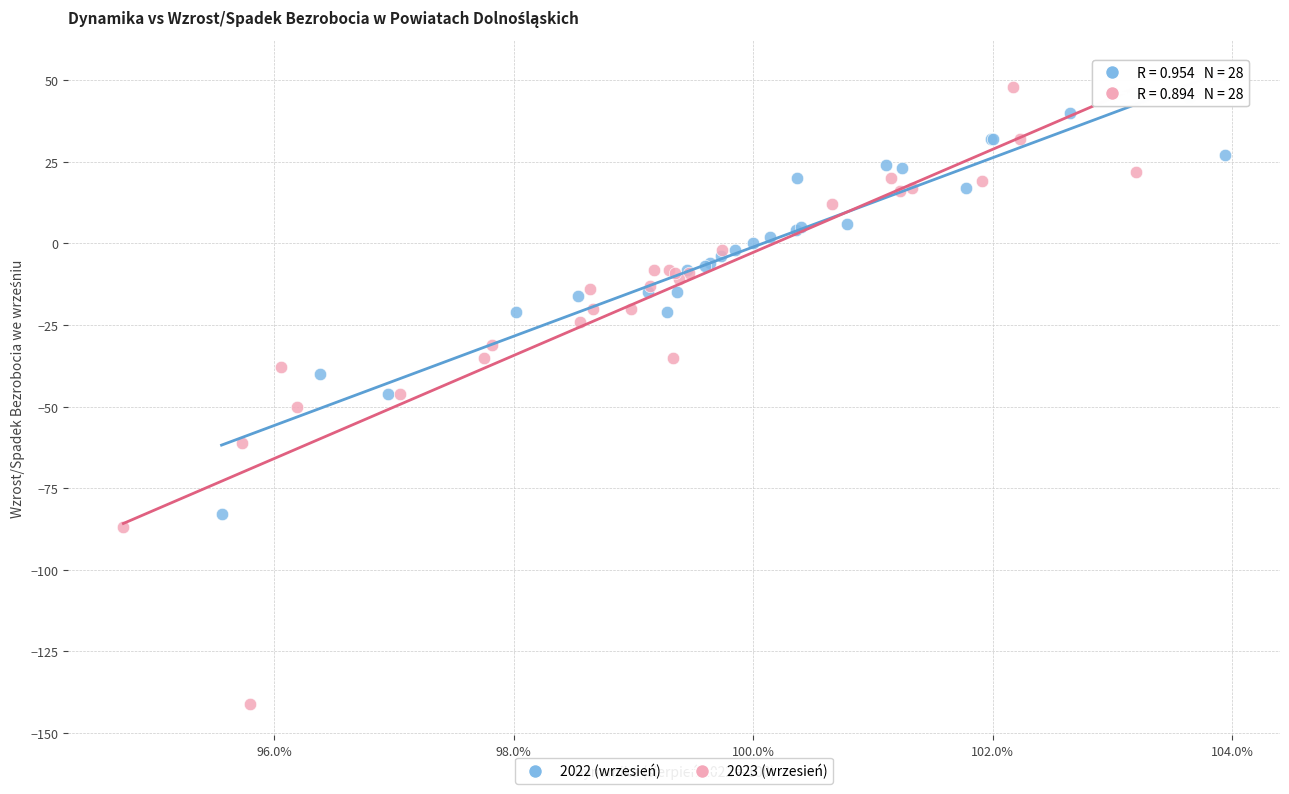

Which series contains the lowest Y value?

2023 (wrzesień)